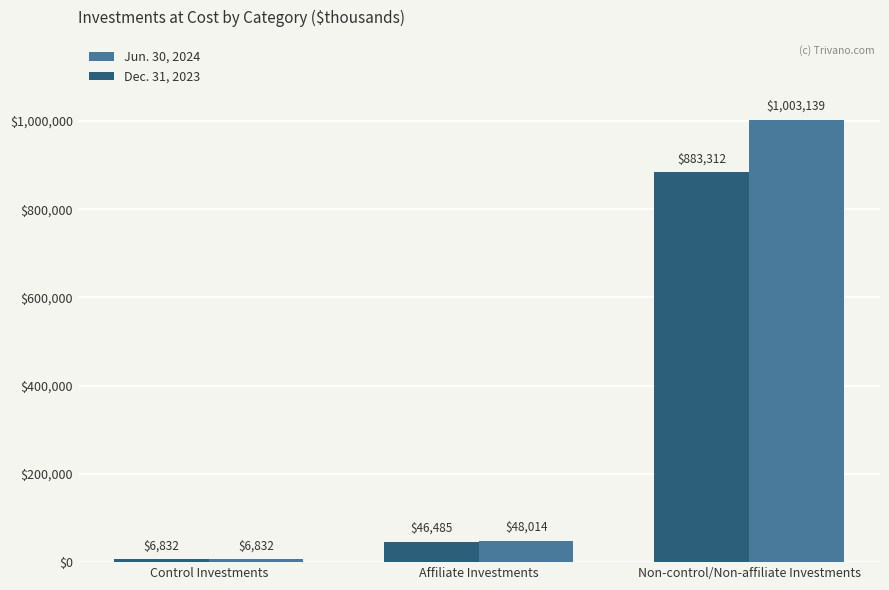

Reading right to left, what are all the values shown in this chart?

Jun. 30, 2024: 1003139	48014	6832
Dec. 31, 2023: 883312	46485	6832